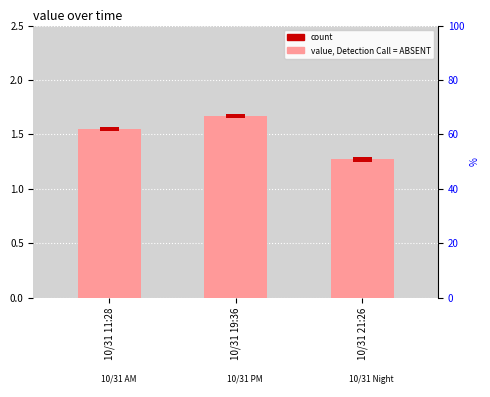

What is the total value across all series at 10/31 11:28?

1.6